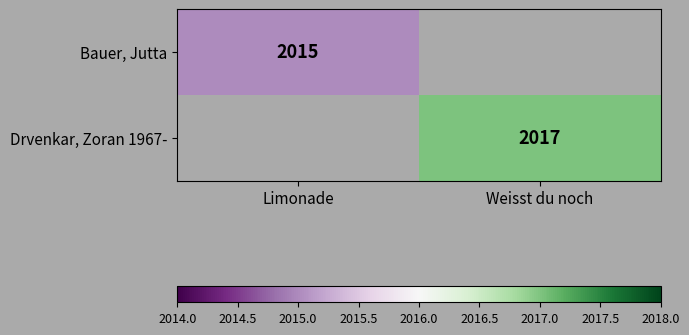

Is the value of Bauer, Jutta at Limonade greater than the value of Drvenkar, Zoran 1967- at Weisst du noch?

No